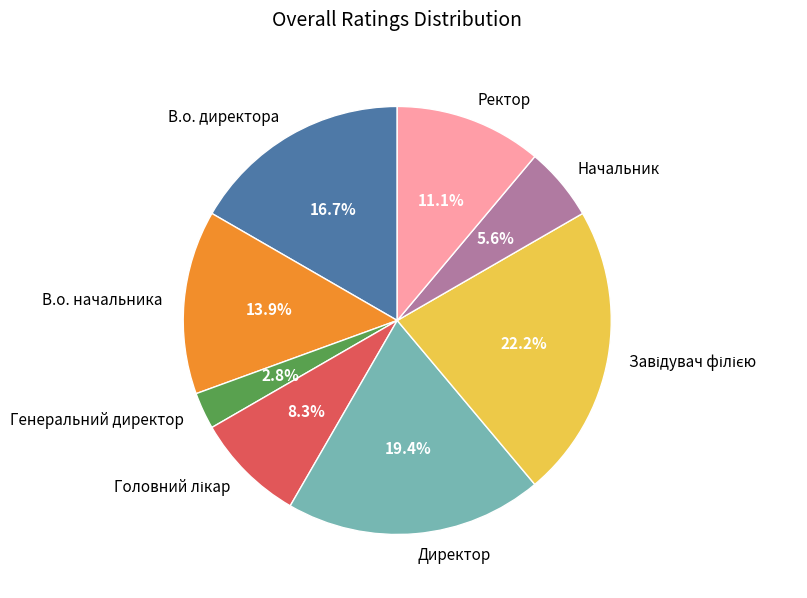

Approximately how many times larger is the value at В.о. начальника compared to Генеральний директор?

5.0